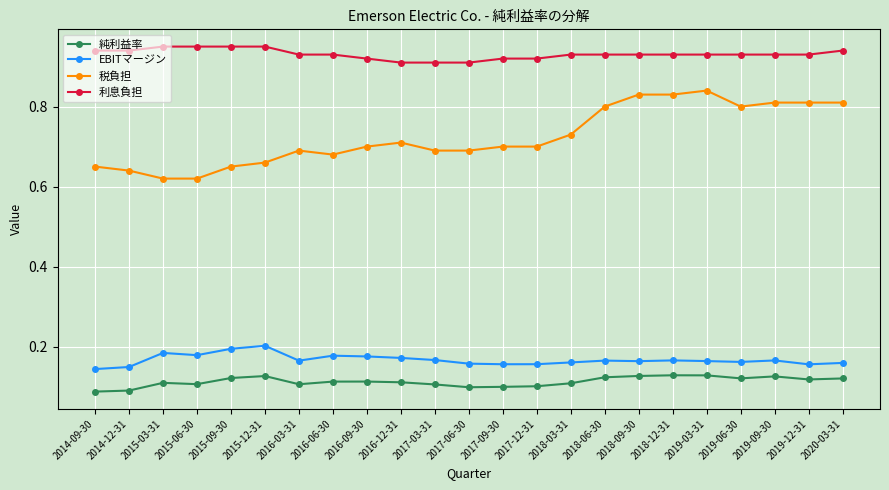

What is the label of the 18th point from the left?

2018-12-31